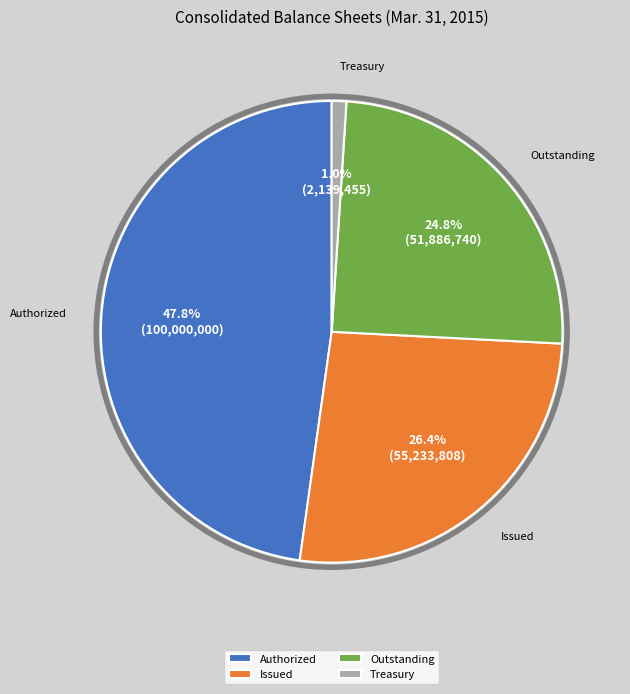

Count the number of slices in the pie.

4